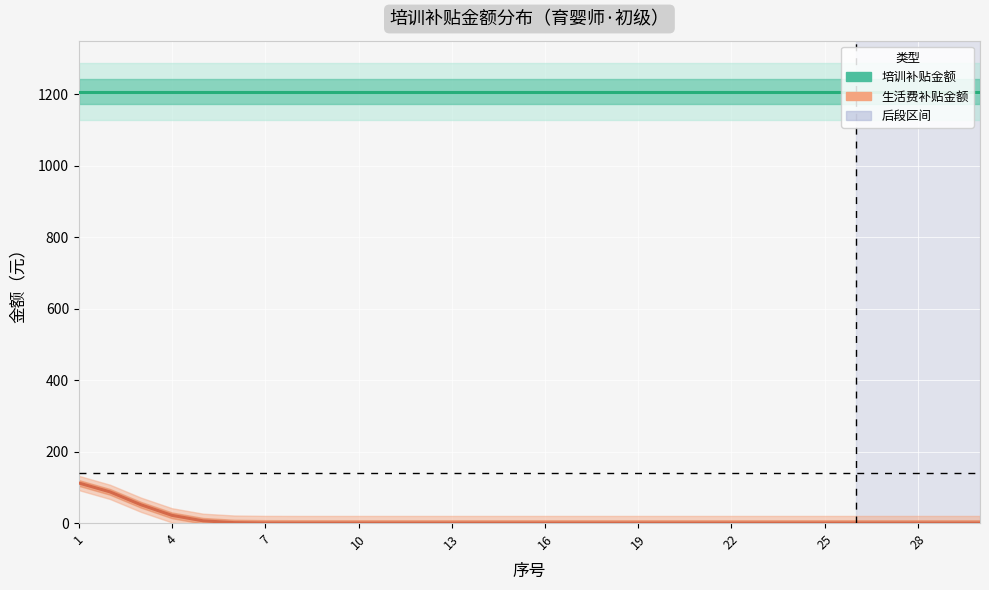

At which label is 培训补贴金额（元） closest to 1207?

1